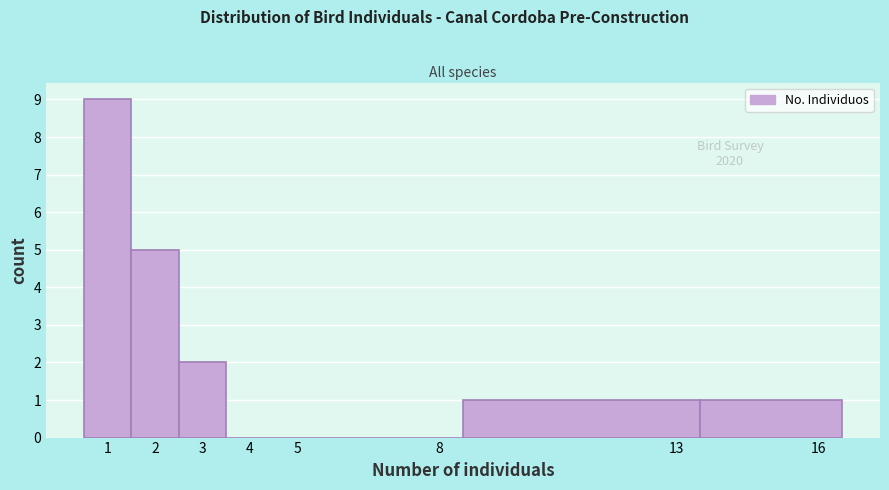

Over which range of the x-axis is the bar tallest?

0.5 to 1.5